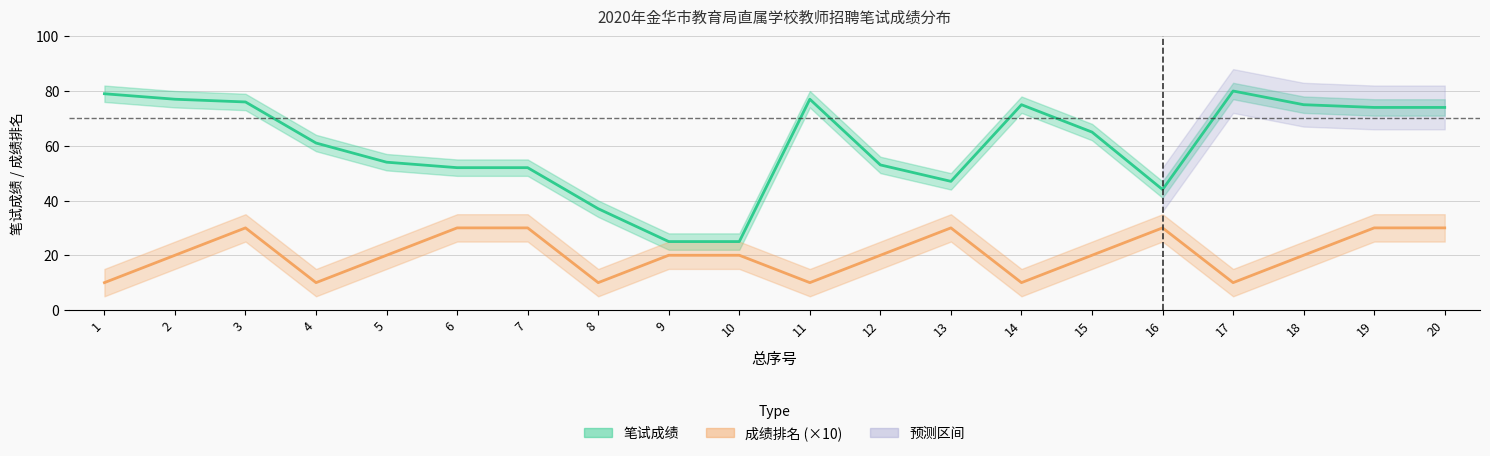

True or false: 笔试成绩 and 成绩排名 intersect in this chart.

False